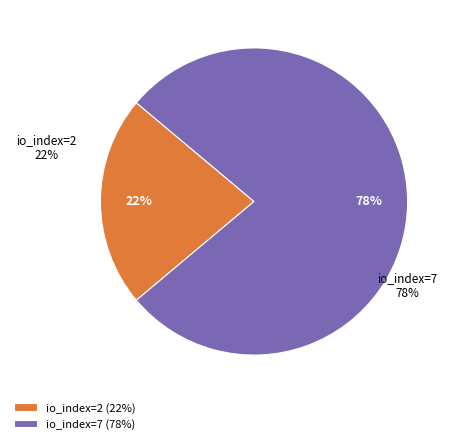

To the nearest percent, what is the difference between the largest and smallest slice percentages?

56%